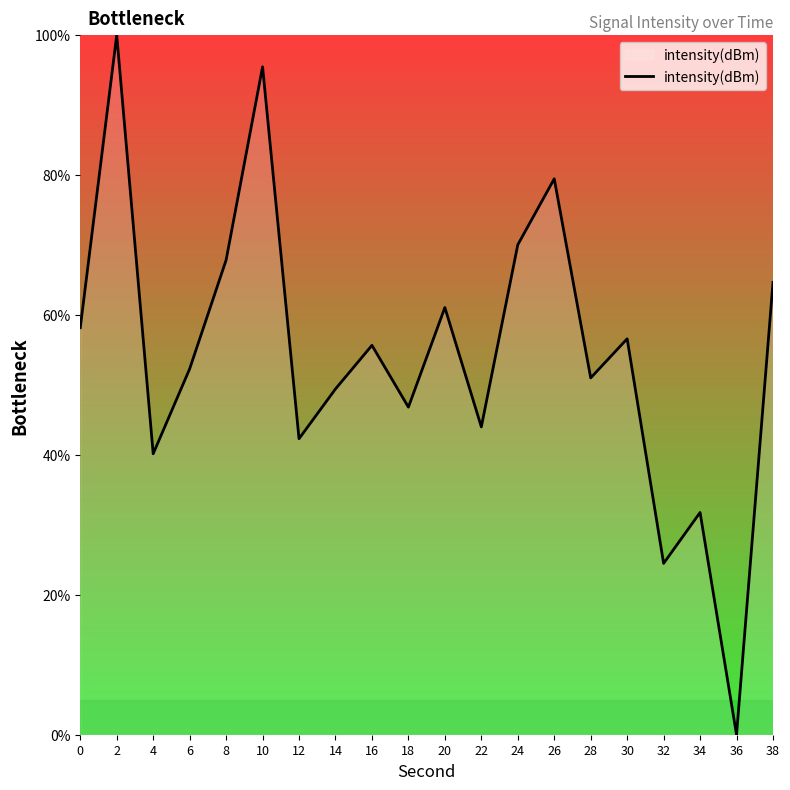

True or false: the data shows 79.5 at 26.

True